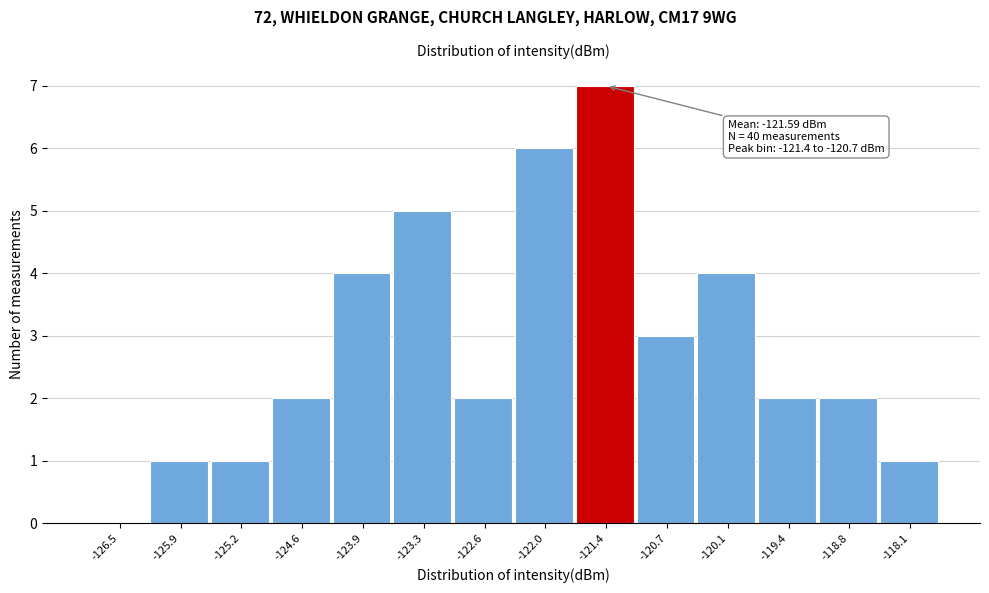

Reading left to right, transcribe all the data shown in this chart.

-126.5=0	-125.9=1	-125.2=1	-124.6=2	-123.9=4	-123.3=5	-122.6=2	-122.0=6	-121.4=7	-120.7=3	-120.1=4	-119.4=2	-118.8=2	-118.1=1